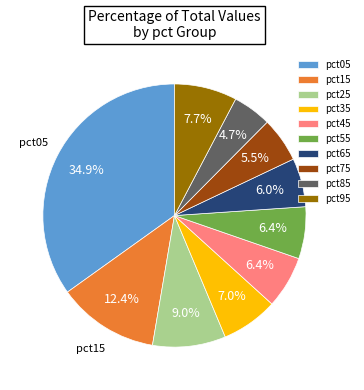

Which has a higher value, pct55 or pct05?

pct05